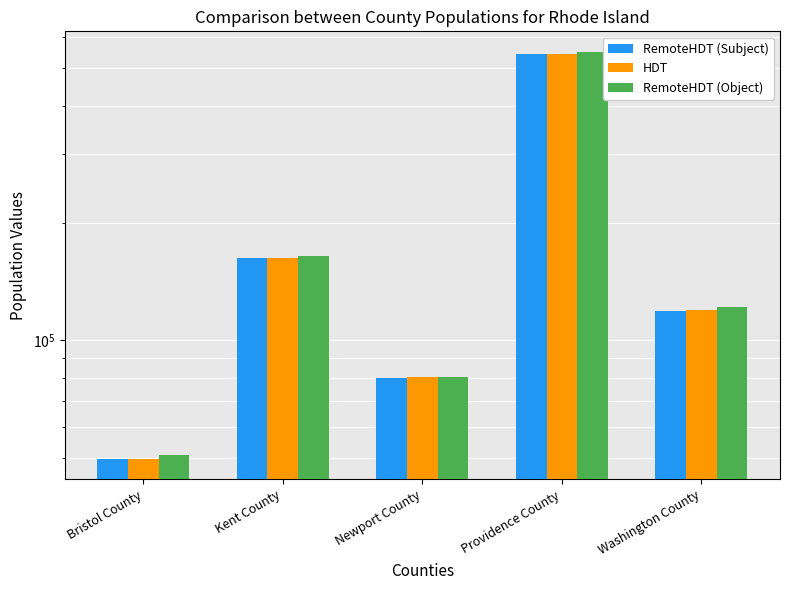

What is the sum of the RemoteHDT (Object) values at Kent County and Washington County?

286805